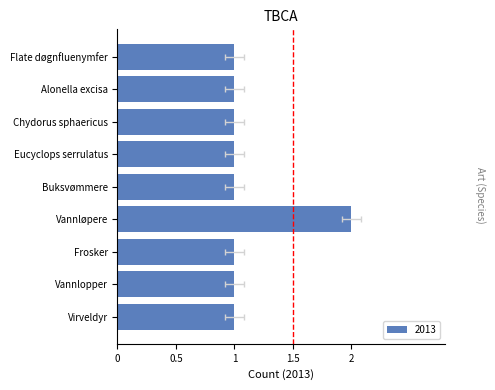

List the labels in order of value, smallest first.

Flate døgnfluenymfer, Alonella excisa, Chydorus sphaericus, Eucyclops serrulatus, Buksvømmere, Frosker, Vannlopper, Virveldyr, Vannløpere